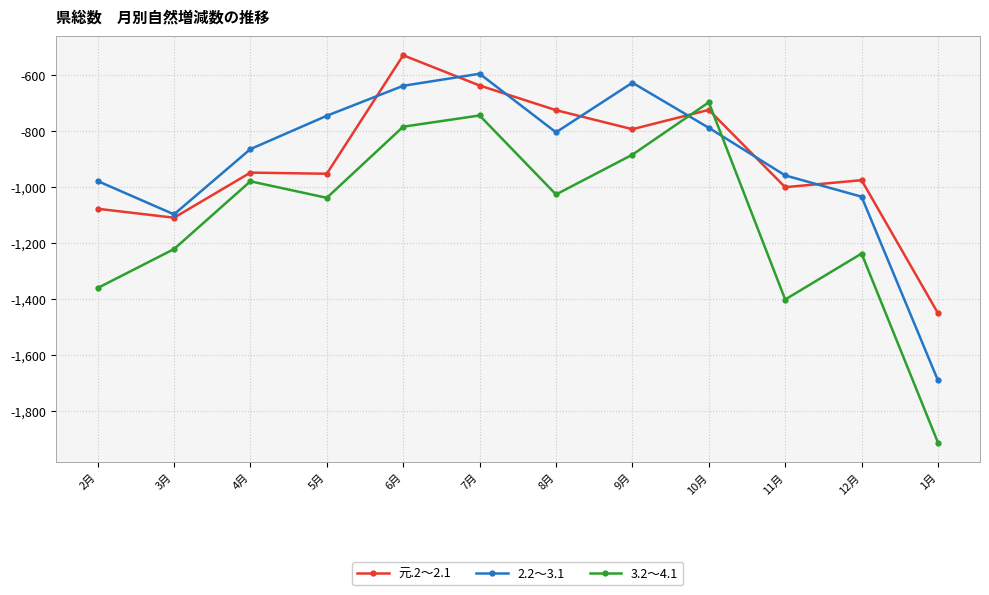

At which label does 3.2～4.1 first exceed -1027?

4月